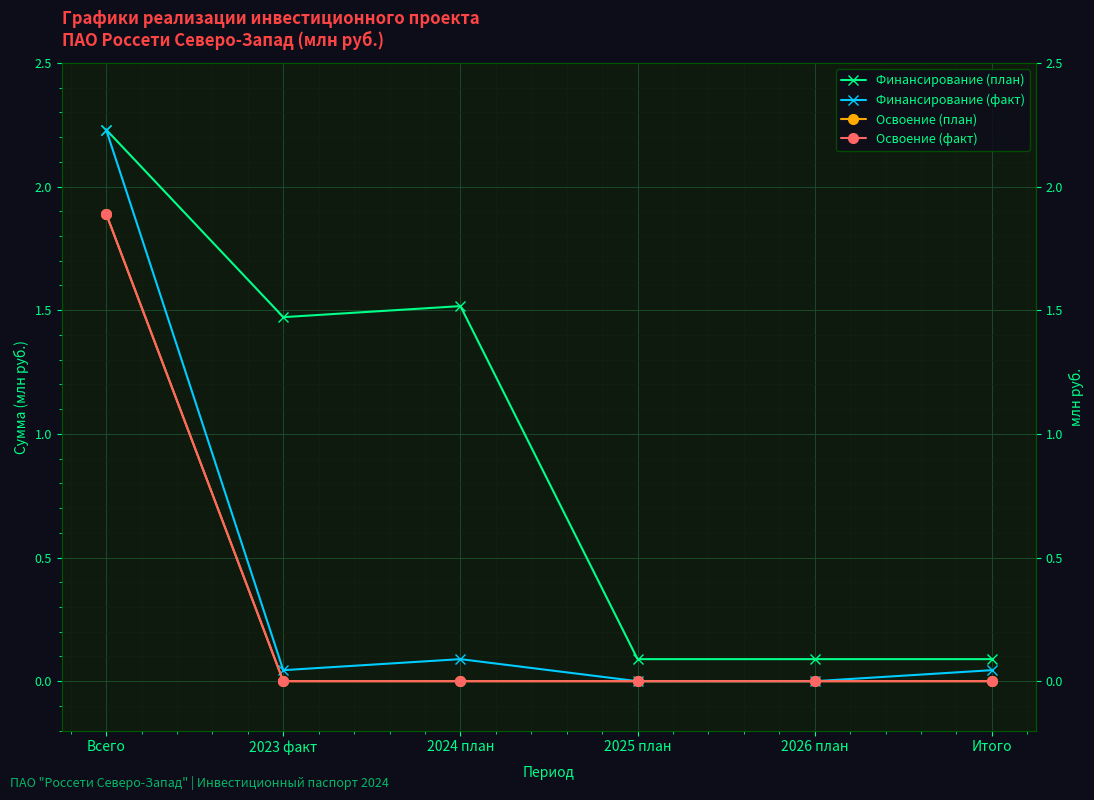

What is the label of the 4th point from the right?

2024 план